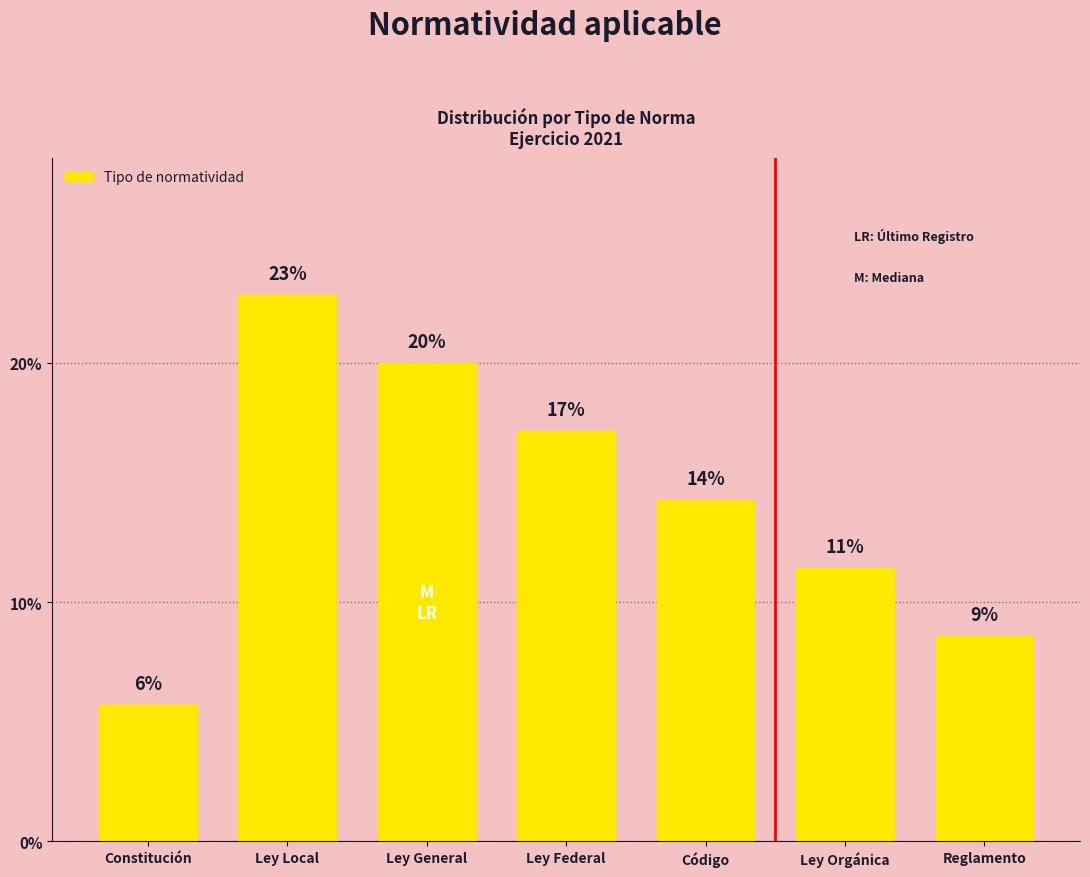

Are the bars horizontal?

No